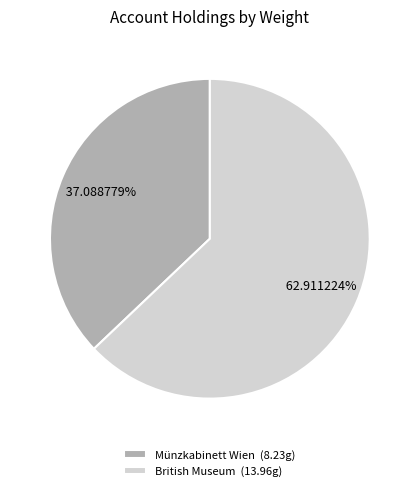

Is there a majority slice in this chart?

Yes